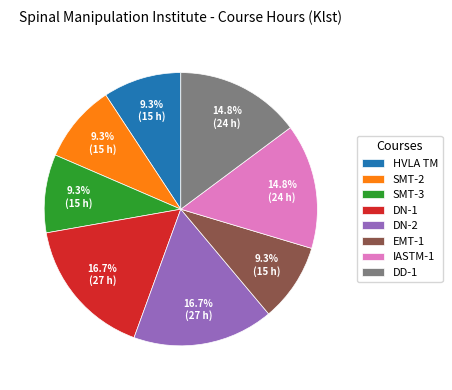

The DN-2 slice represents 26% of the pie. True or false?

False